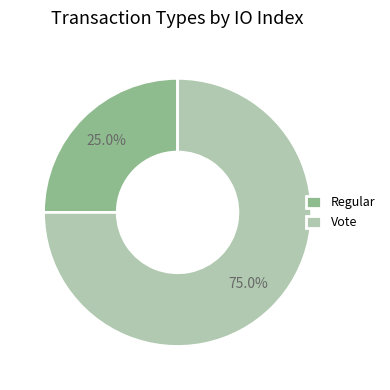

Which slice is the largest?

Vote